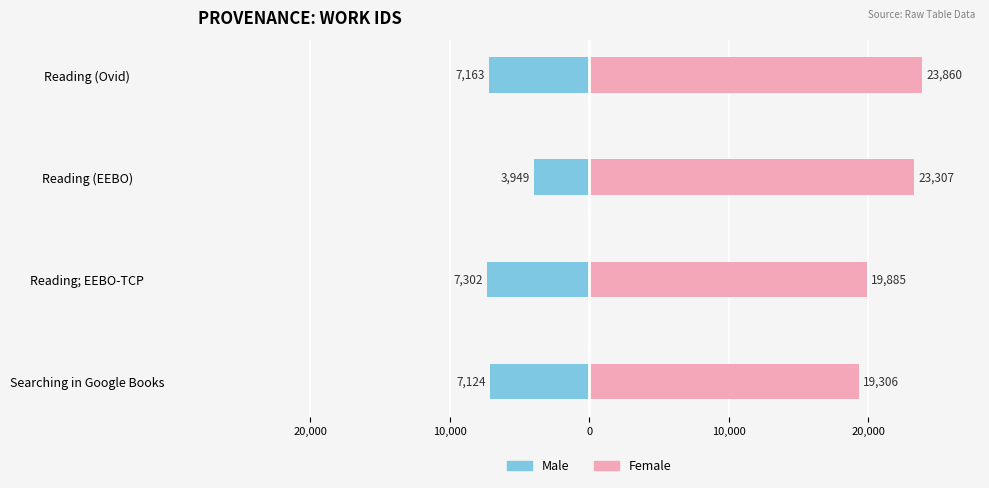

What is the difference between the maximum and minimum values in the Male series?

3353